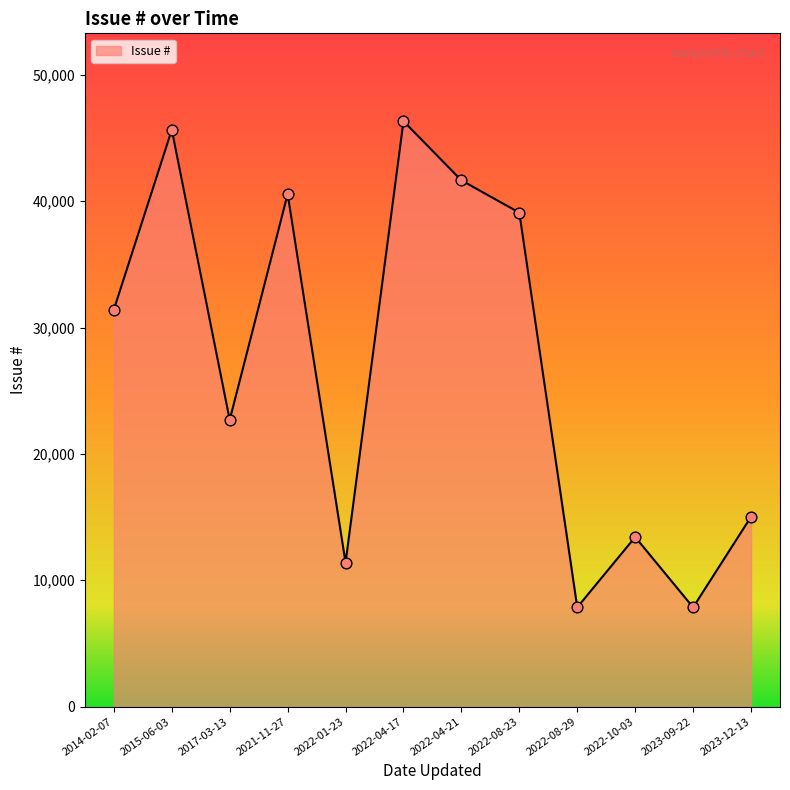

Between 2022-04-17 and 2022-08-23, which is larger?

2022-04-17